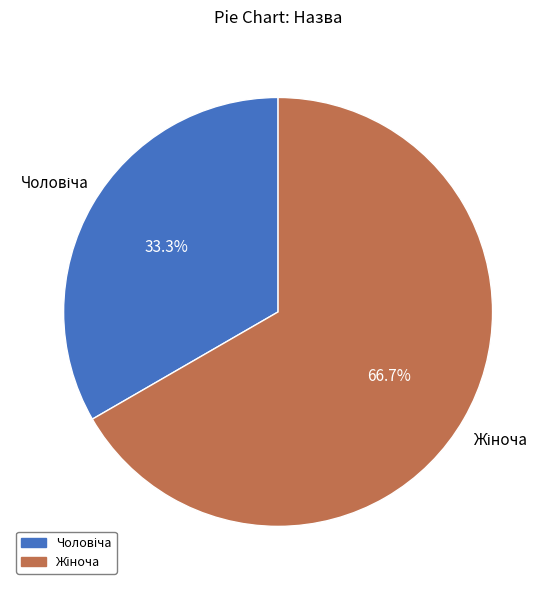

To the nearest percent, what is the difference between the largest and smallest slice percentages?

33%